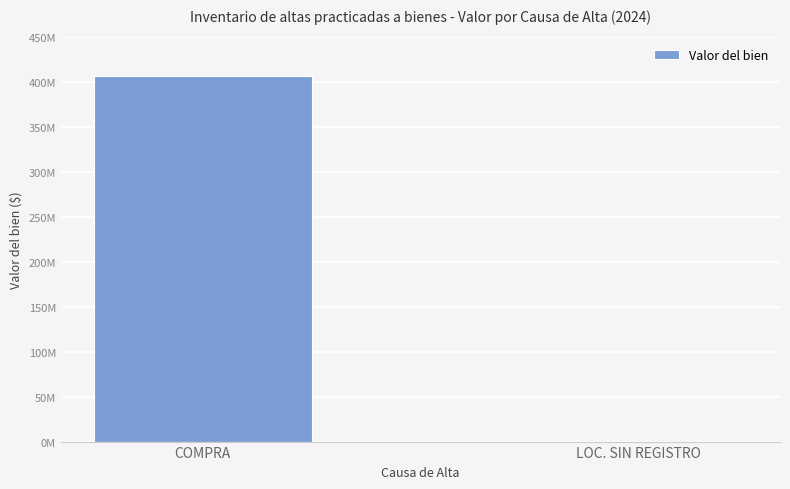

Reading left to right, what are all the values shown in this chart?

COMPRA=406944833.3	LOC. SIN REGISTRO=26637.9